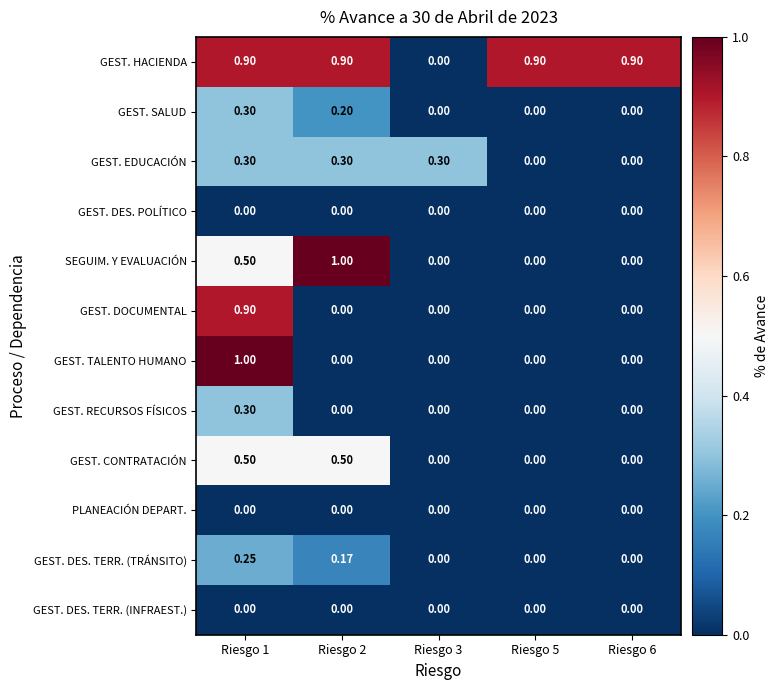

Between Riesgo 3 and Riesgo 5, which series saw the biggest shift?

GEST. HACIENDA